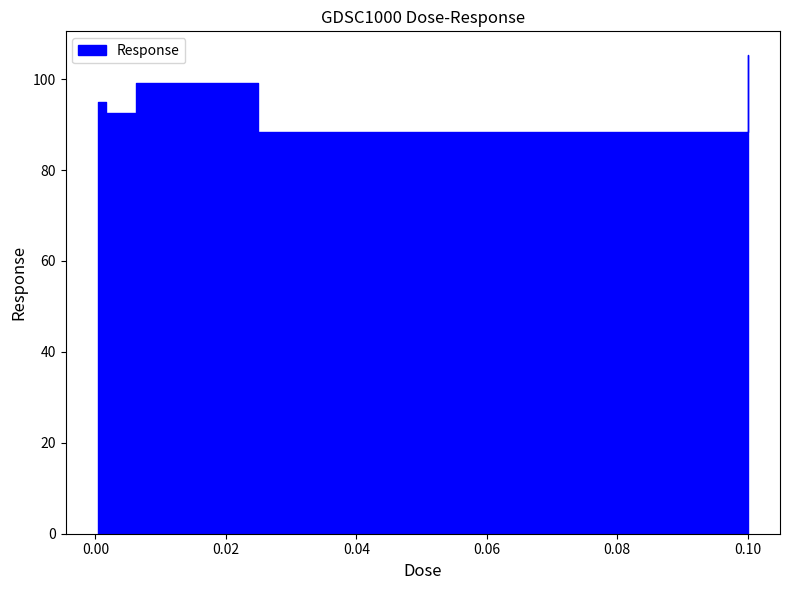

Is it true that the value at 0.1 is 105.3?

True